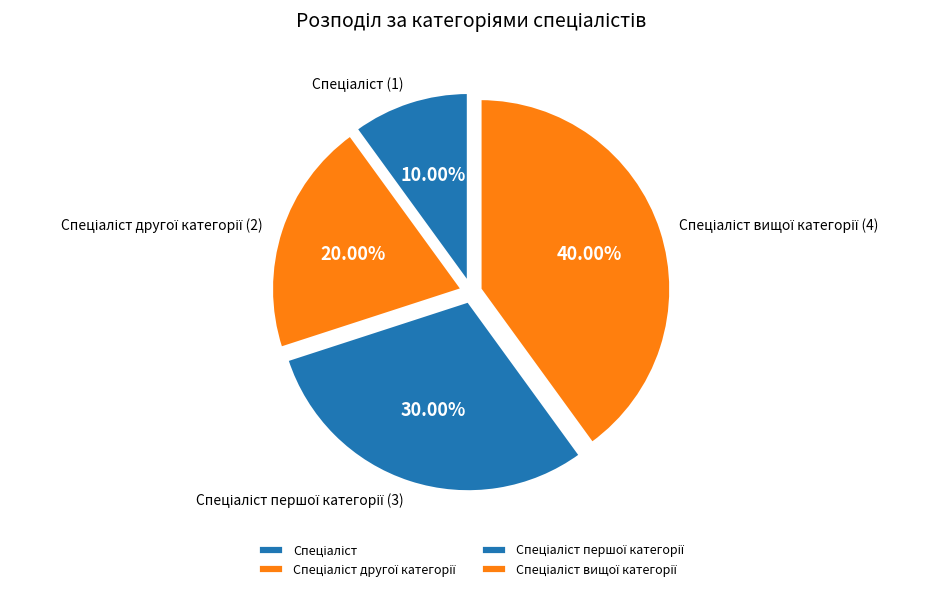

Is there any slice that represents more than half of the pie?

No